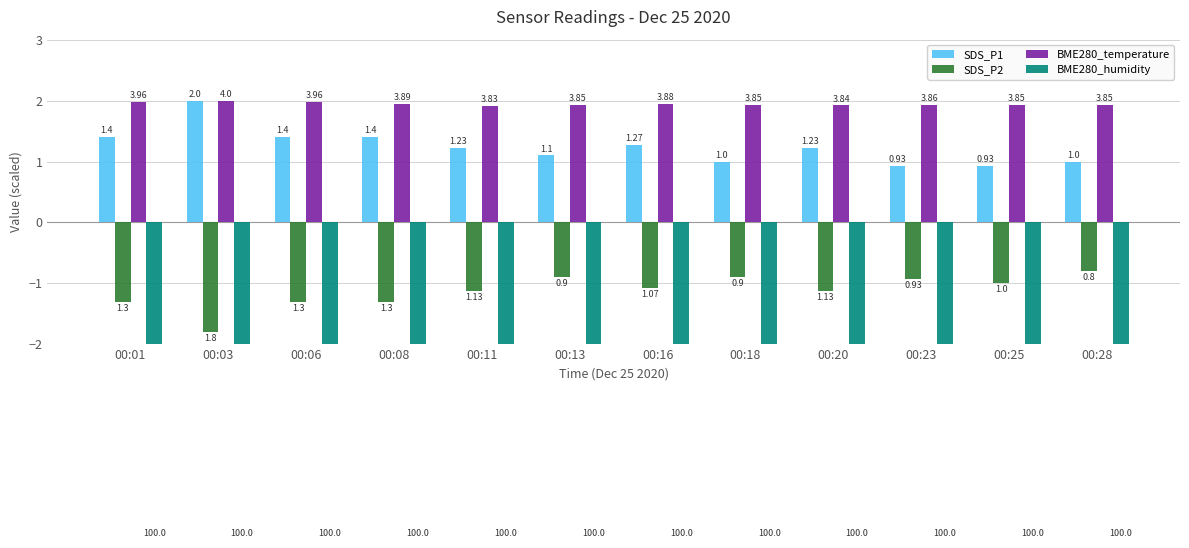

What is the highest value of the BME280_humidity series?

-5.0